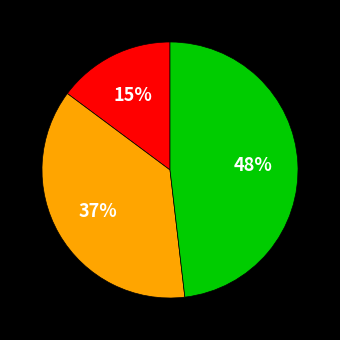

To the nearest percent, what is the average slice percentage?

33%